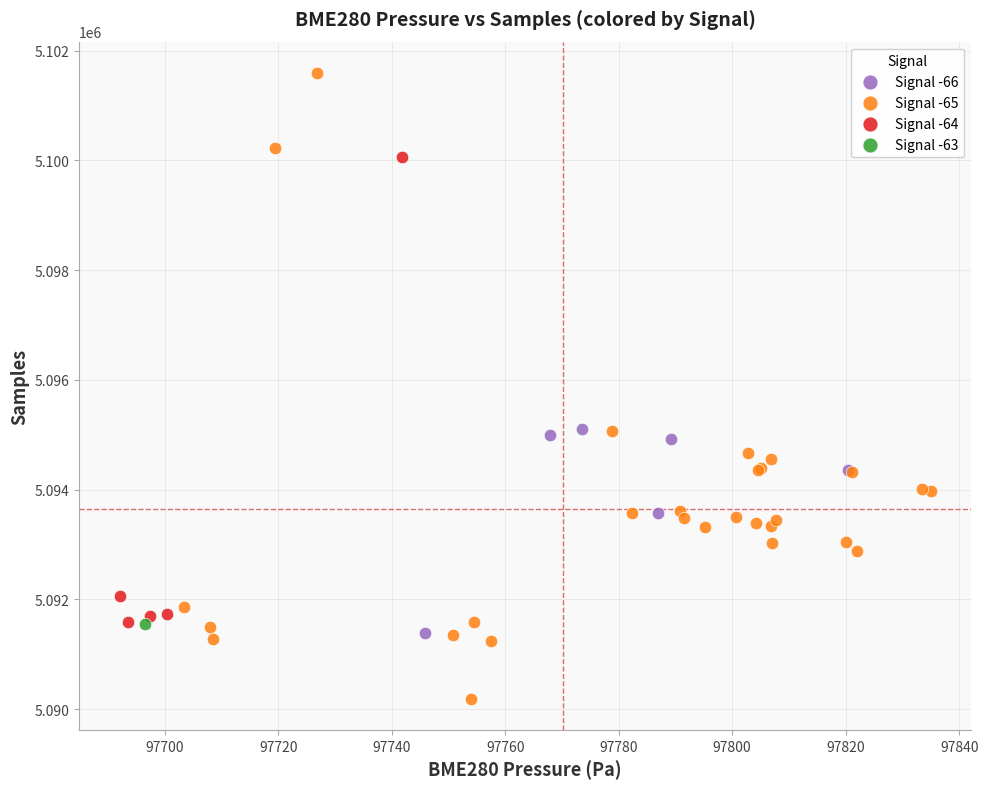

Which series contains the highest Y value?

Signal -65